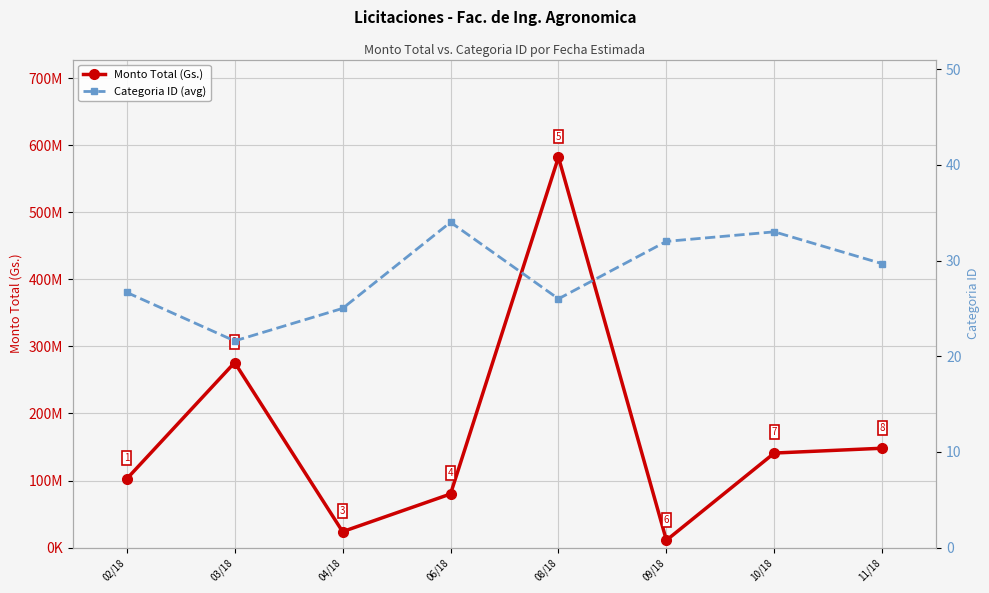

What position from the left is 10/18?

7